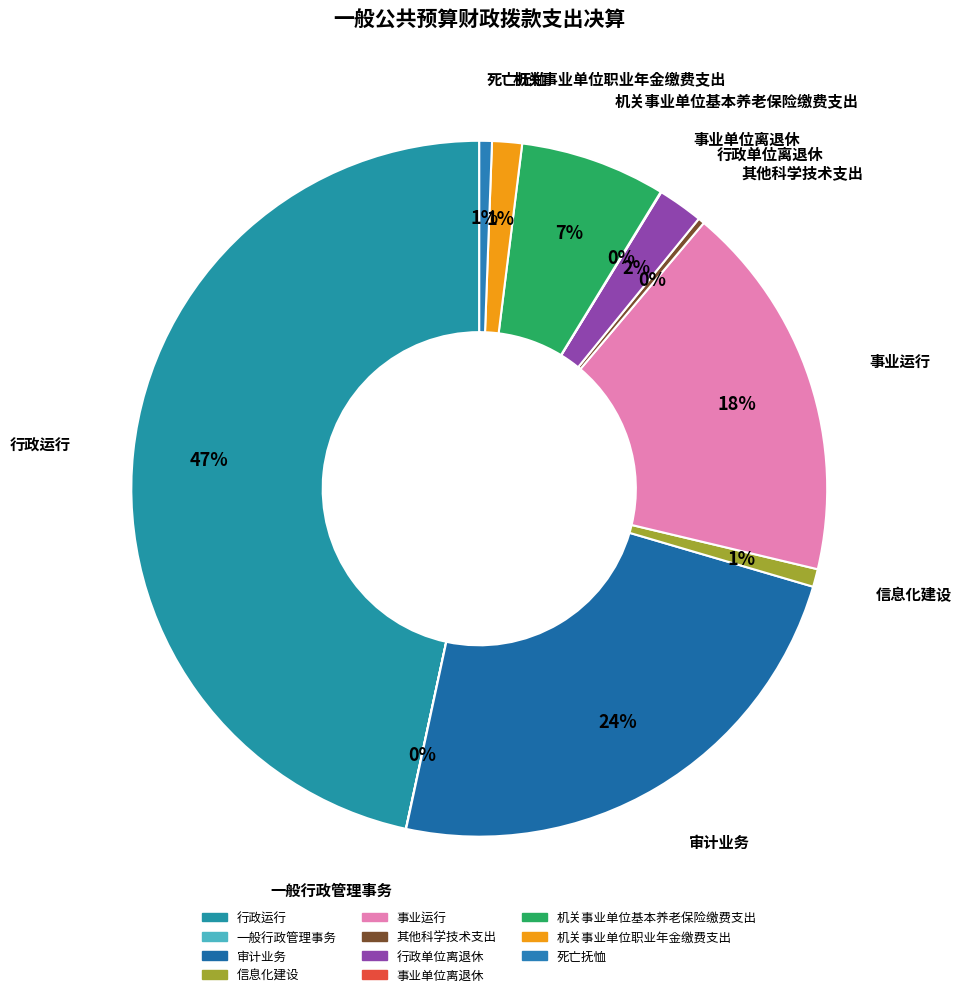

Combined, do 机关事业单位基本养老保险缴费支出 and 死亡抚恤 account for over 50%?

No